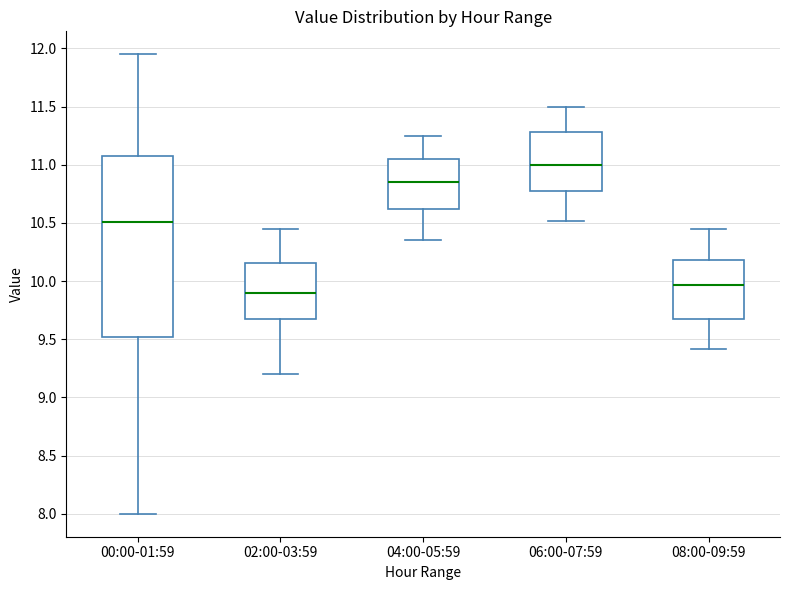

Reading left to right, read every box against the y-axis: the position of its median line, the range the box covers, and the ends of its whiskers. The values are not printed on the chart, so give them approximately, as read against the axis.

00:00-01:59: median 10.50, box 9.50 to 11.10, whiskers 8.00 to 11.95
02:00-03:59: median 9.90, box 9.65 to 10.15, whiskers 9.20 to 10.45
04:00-05:59: median 10.85, box 10.60 to 11.05, whiskers 10.35 to 11.25
06:00-07:59: median 11.00, box 10.75 to 11.30, whiskers 10.50 to 11.50
08:00-09:59: median 9.95, box 9.65 to 10.20, whiskers 9.40 to 10.45